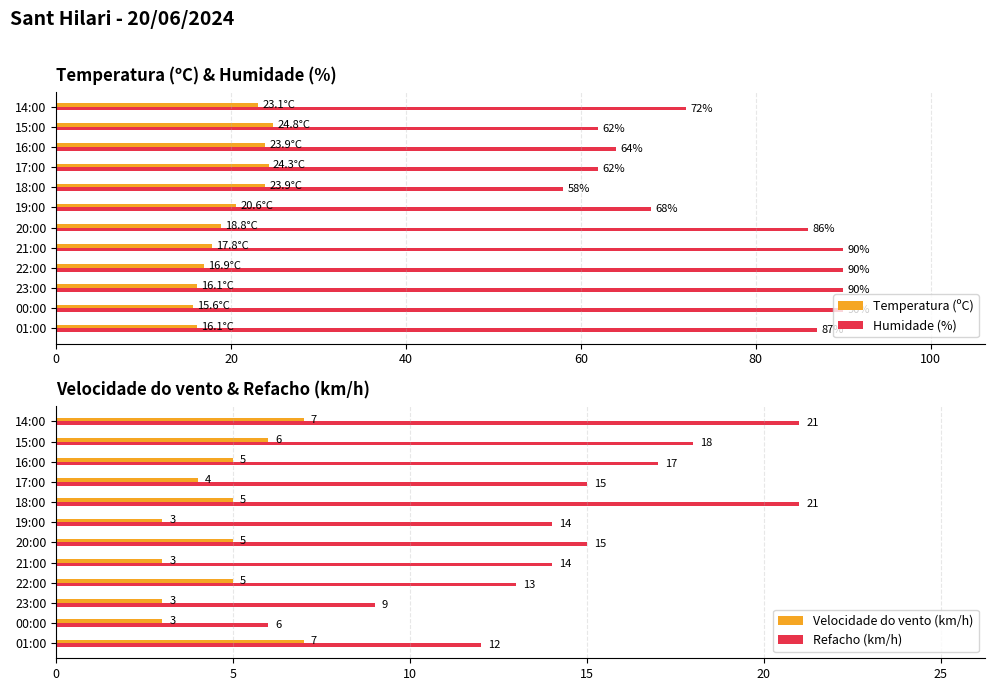

What is the lowest value of the Humidade (%) series?

58.0